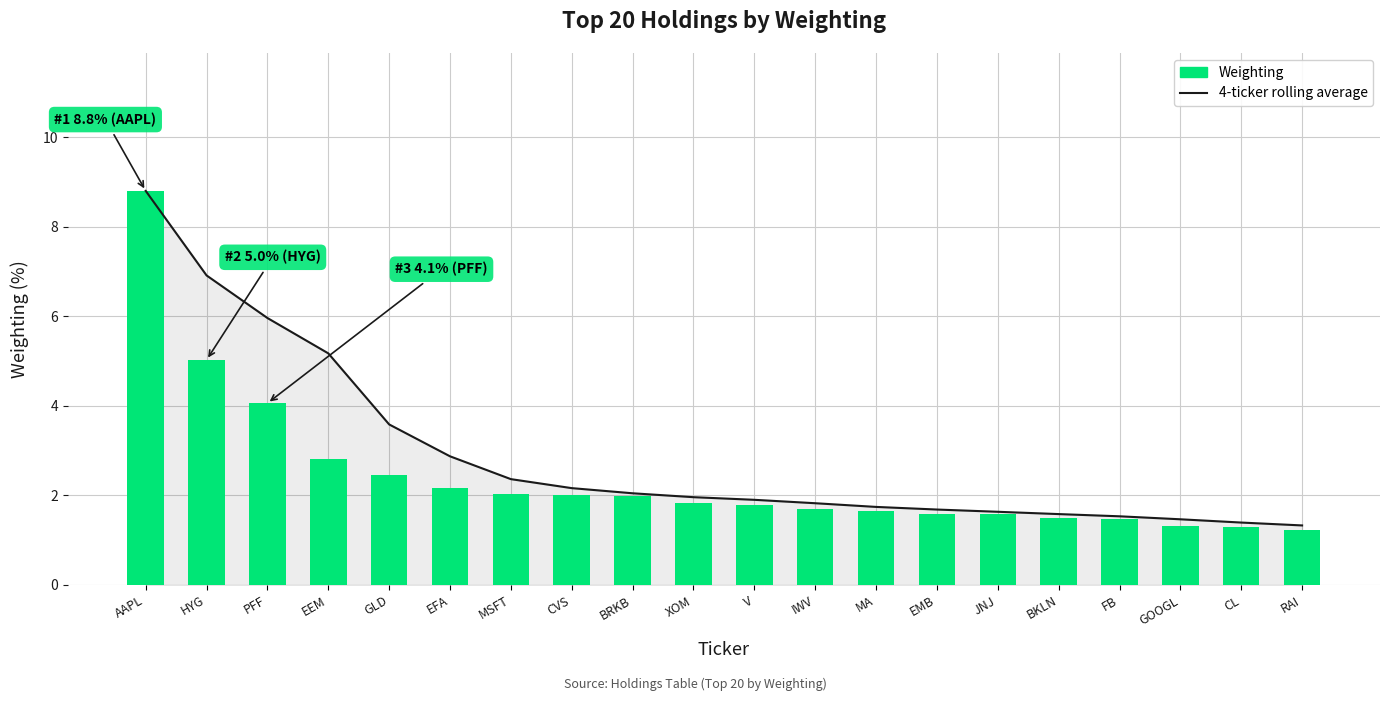

What is the difference between the second highest and second lowest values in the 4-ticker rolling average series?

5.5